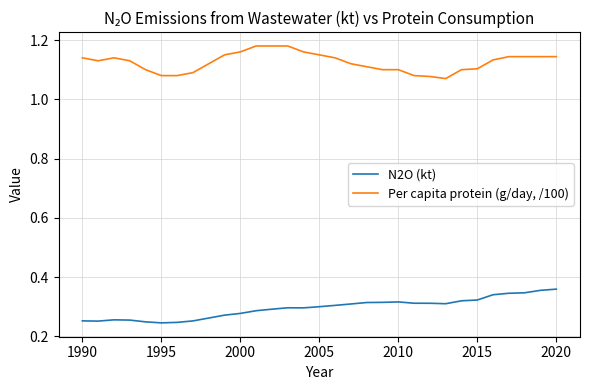

Which series has the largest total across all categories?

Per capita protein (g/day, /100)